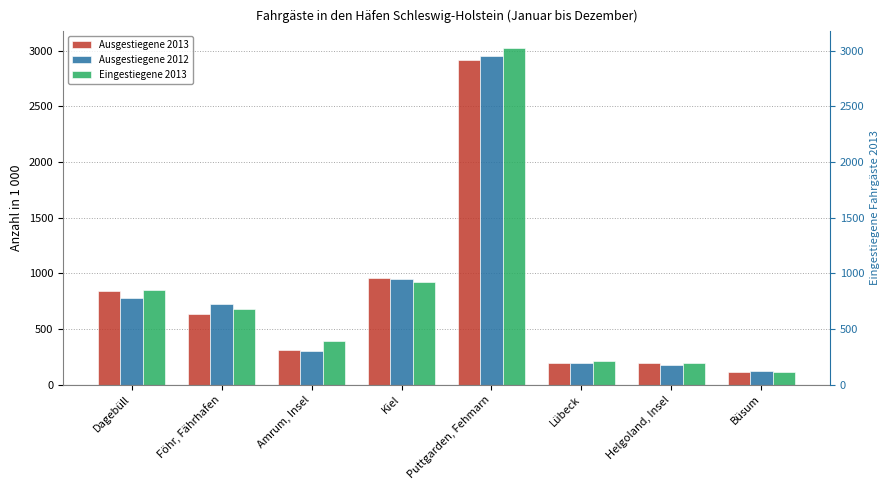

What is the difference between the Ausgestiegene 2012 values at Helgoland, Insel and Lübeck?

17.9